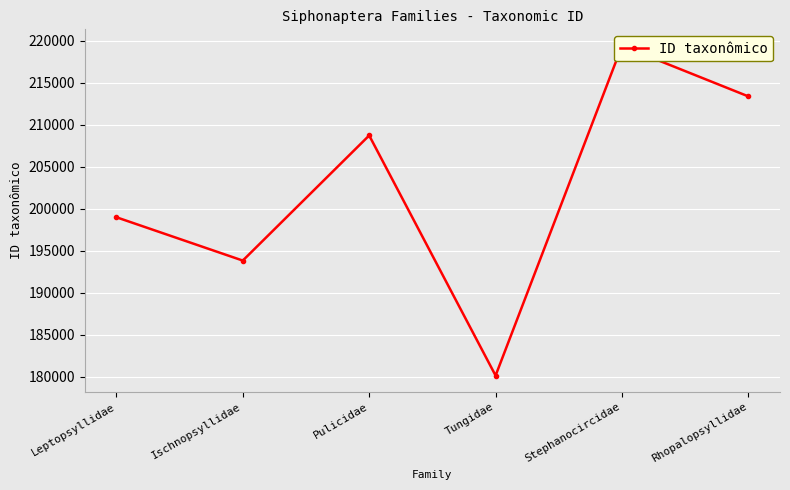

What is the minimum value shown in the chart?

180166